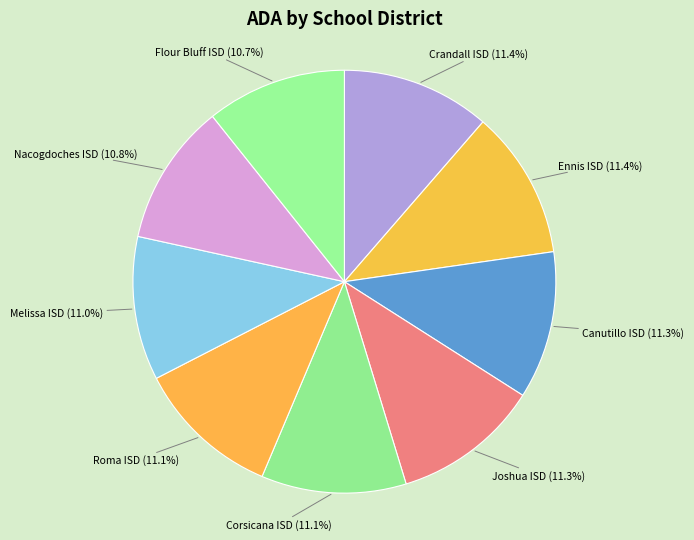

Count the number of slices in the pie.

9